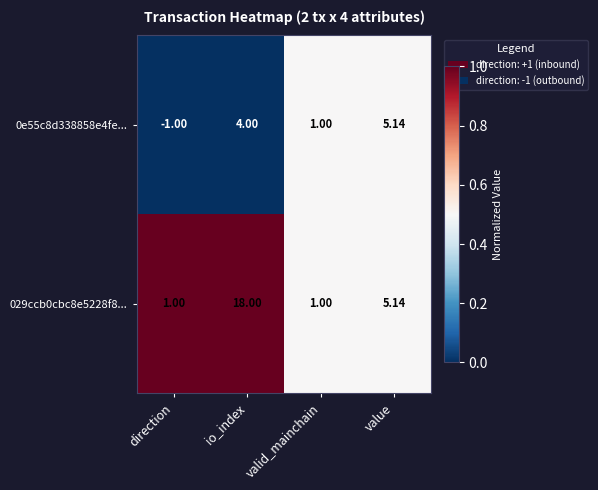

List the labels in order of 0e55c8d338858e4fe... value, smallest first.

direction, valid_mainchain, io_index, value